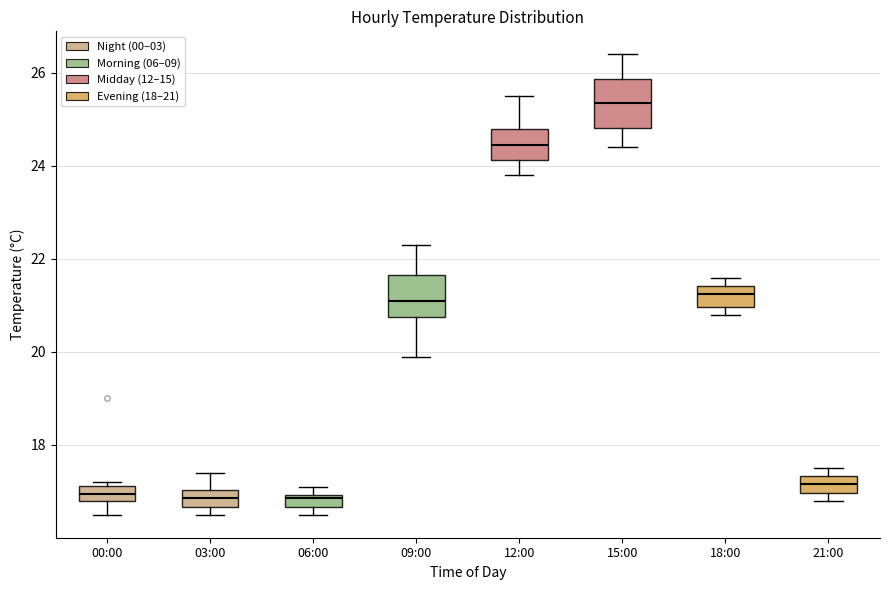

Which box's median line is the highest?

15:00